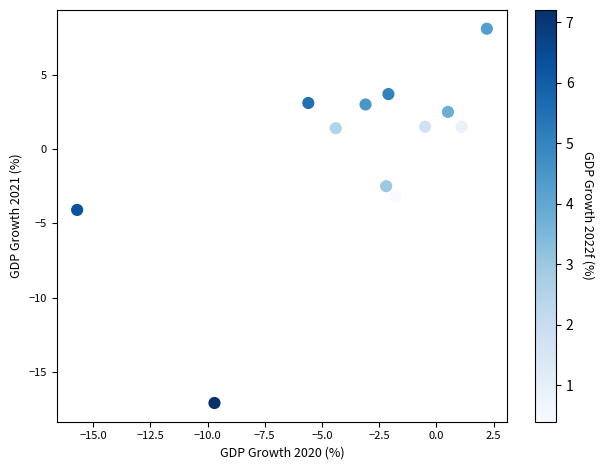

What is the range of X values (max minus min)?

17.9